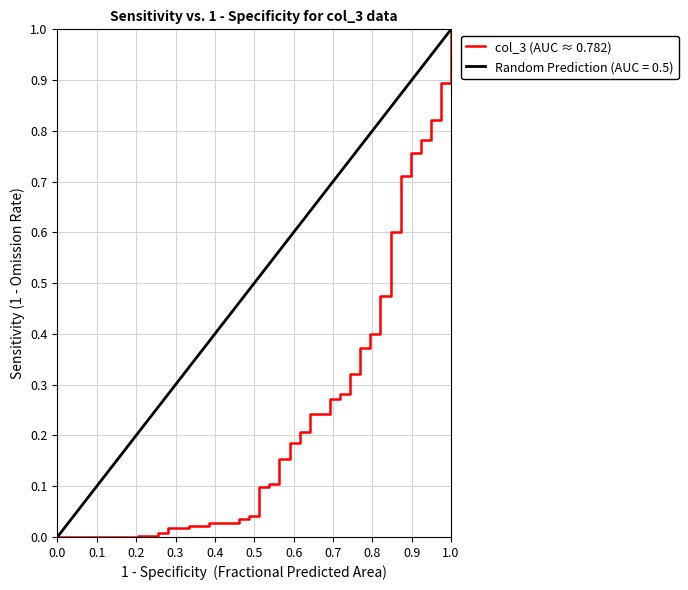

What is the label of the 39th point from the left?

38